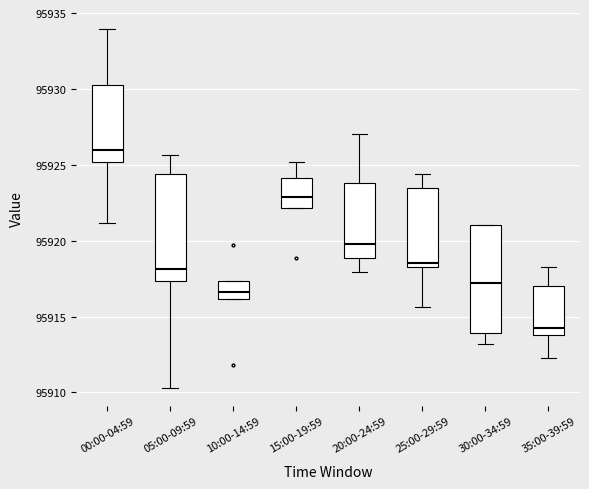

Which box's median line is the lowest?

35:00-39:59